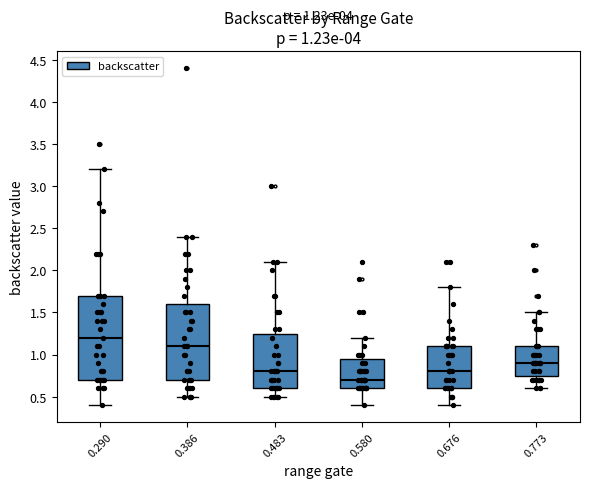

Which box's median line is the lowest?

0.580